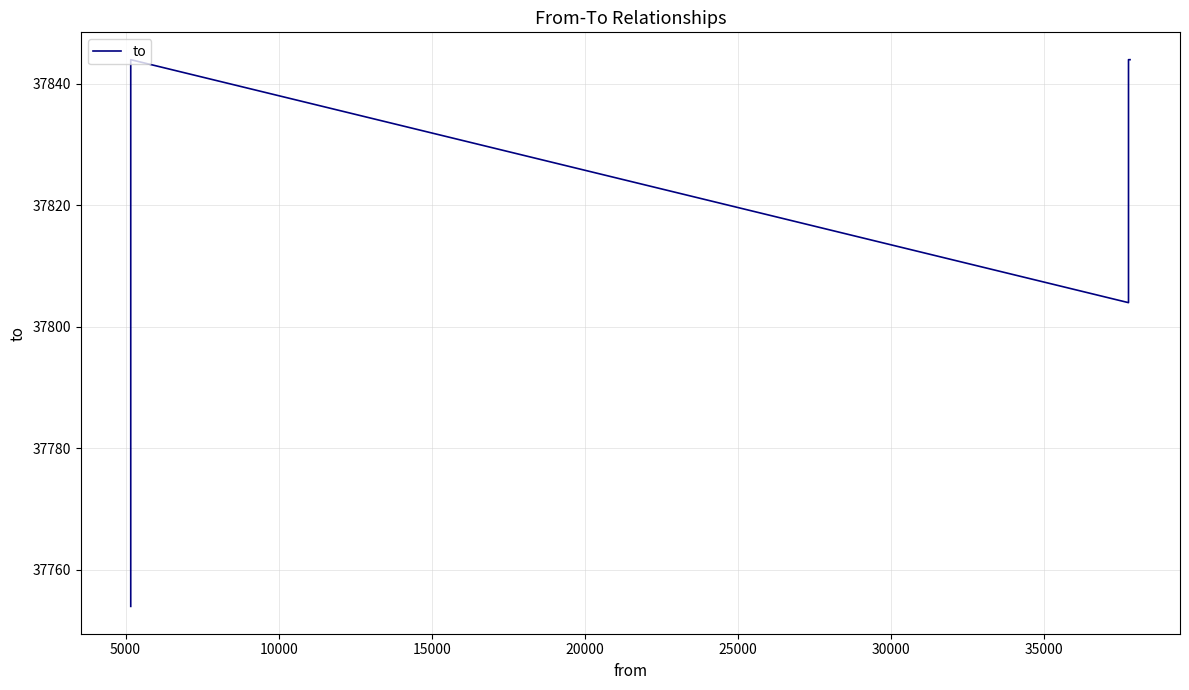

Does the chart have visible grid lines?

Yes